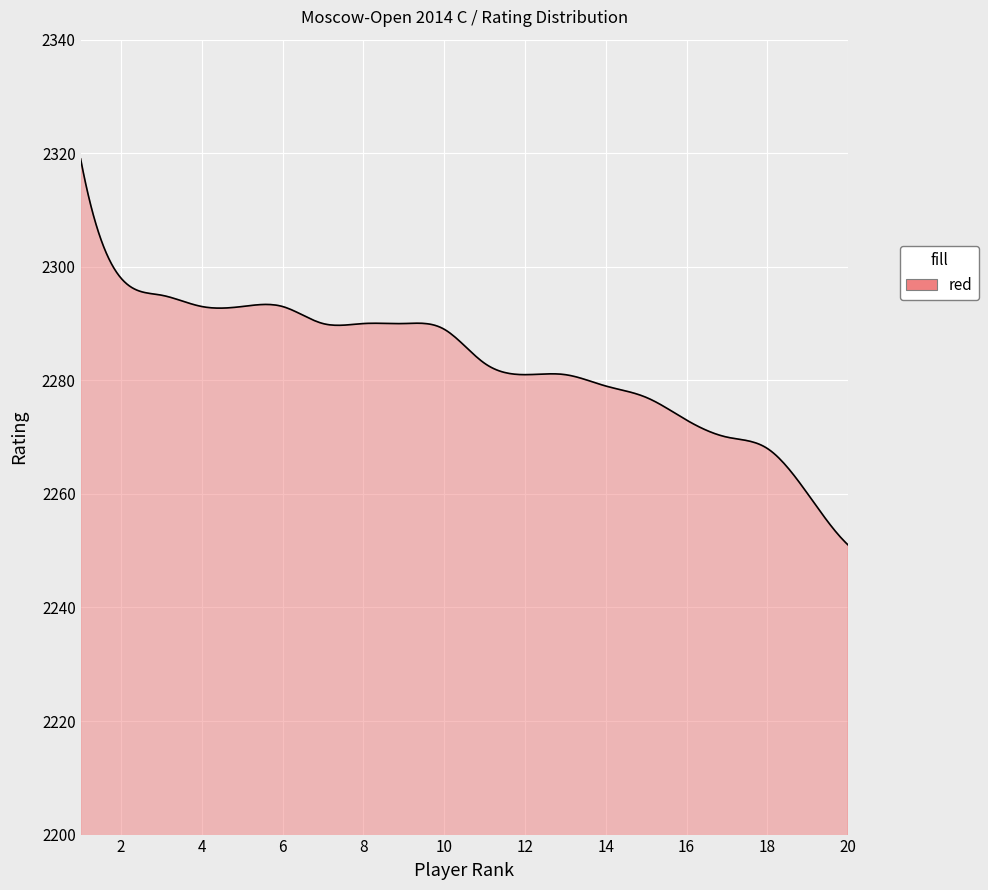

What is the smallest value displayed?

2251.0